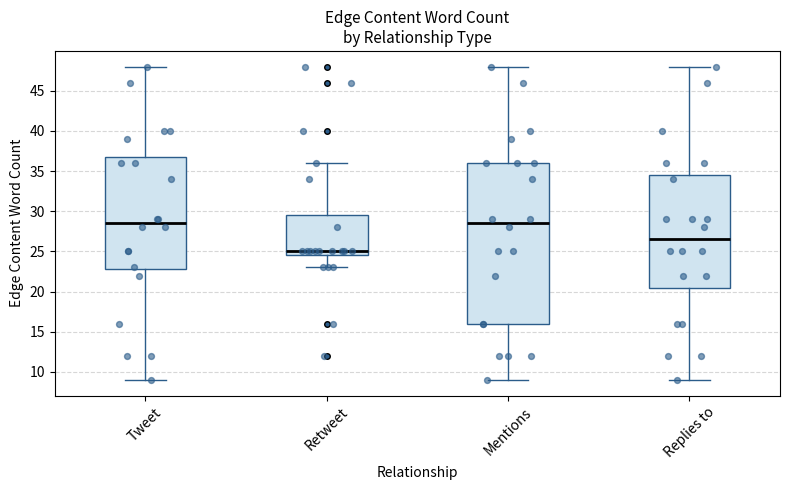

Reading left to right, transcribe this box plot: for each box, give where its median line is, the range the box spans, and where its two whiskers end, as read against the y-axis. The values are not printed on the chart, so give them approximately, as read against the axis.

Tweet: median 28.5, box 23.0 to 37.0, whiskers 9.0 to 48.0
Retweet: median 25.0, box 24.5 to 29.5, whiskers 23.0 to 36.0
Mentions: median 28.5, box 16.0 to 36.0, whiskers 9.0 to 48.0
Replies to: median 26.5, box 20.5 to 34.5, whiskers 9.0 to 48.0